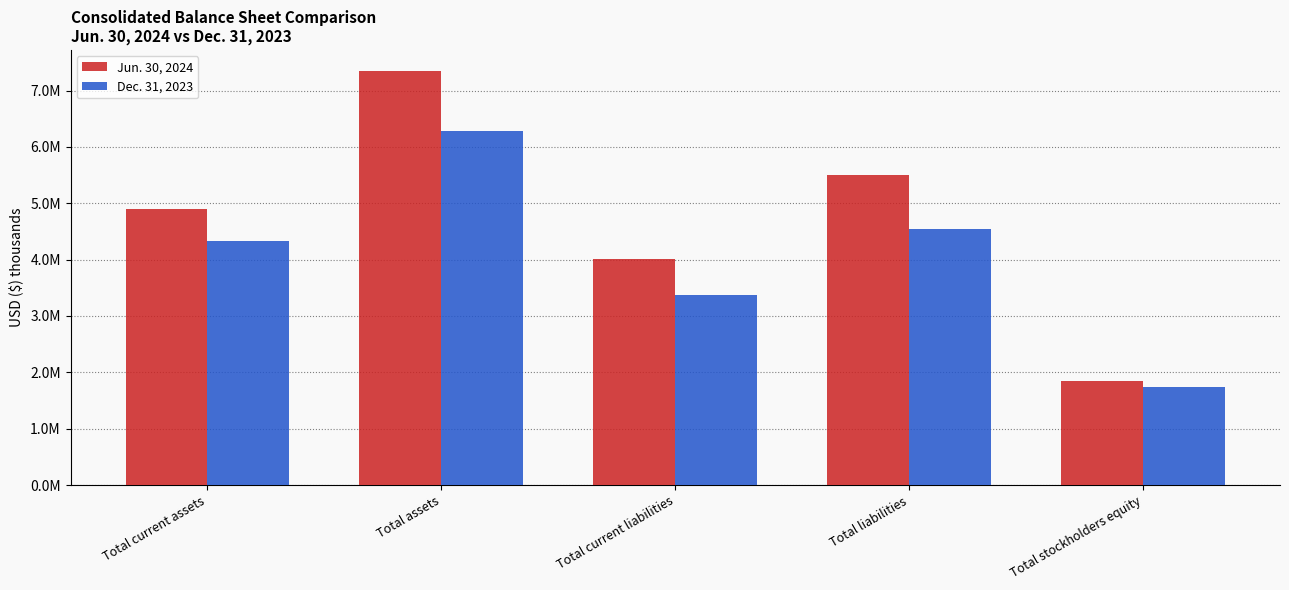

What is the label of the 3rd bar from the left?

Total current liabilities